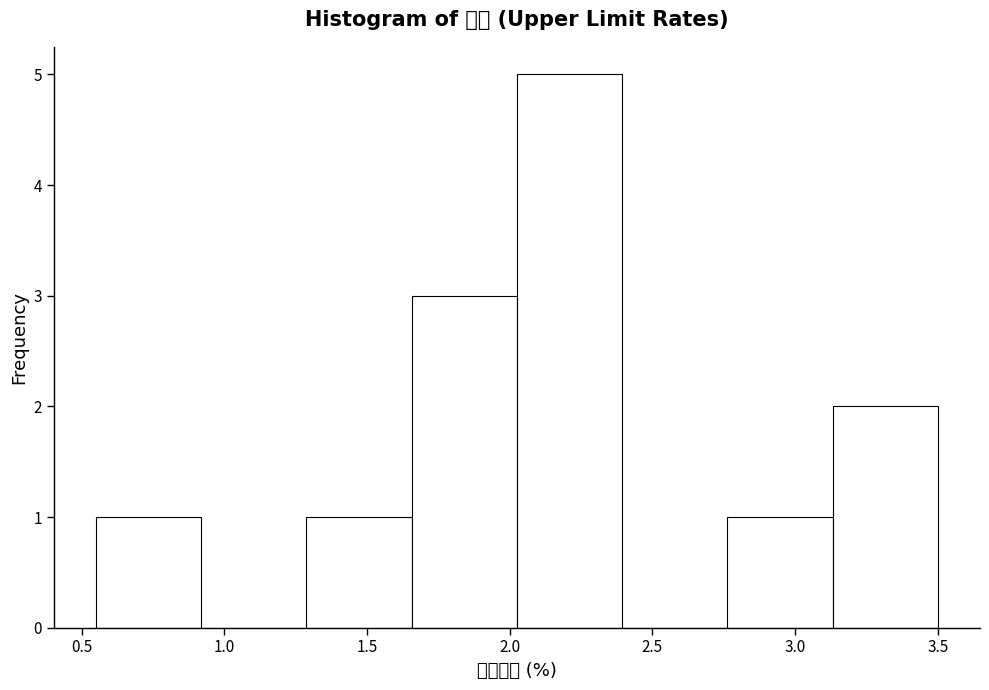

Which range on the x-axis has the tallest bar?

2.05 to 2.40